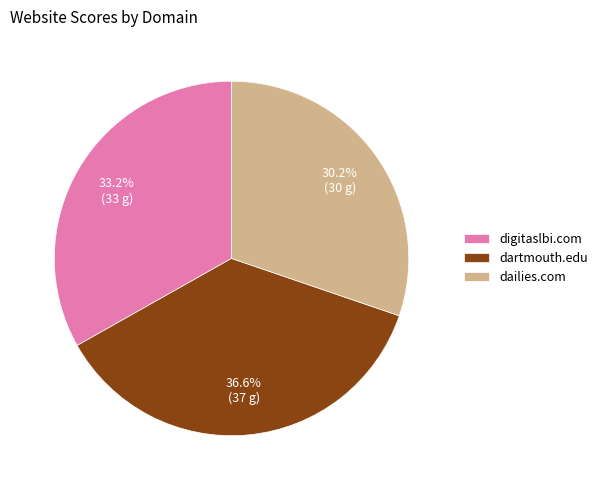

What percentage is NOT represented by dartmouth.edu?

63.4%